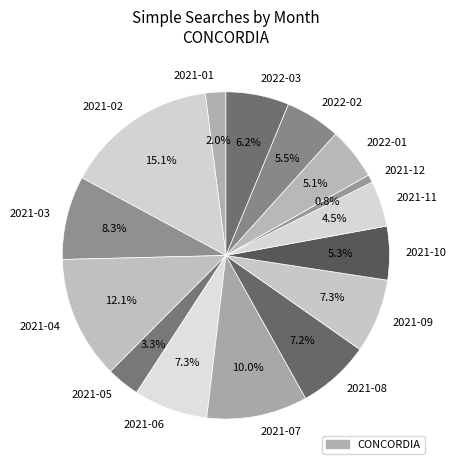

To the nearest percent, what percentage of the pie is 2021-07?

10%